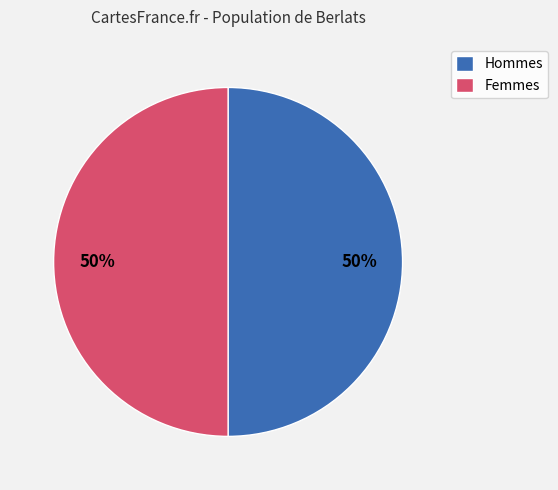

Combined, do Femmes and Hommes account for over 50%?

Yes